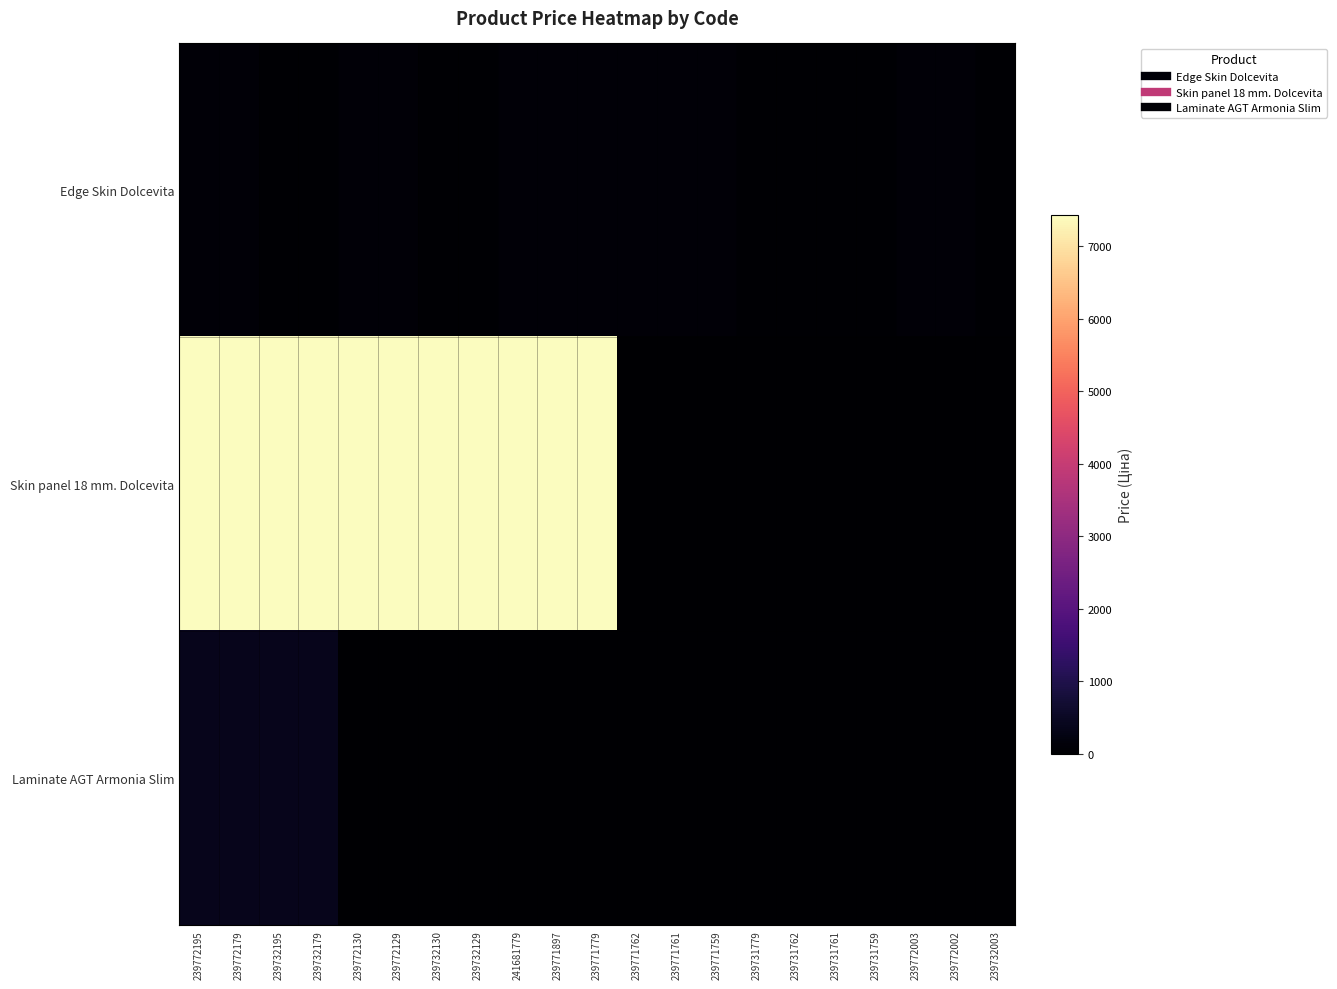

Which series has the largest total across all categories?

Skin panel 18 mm. Dolcevita